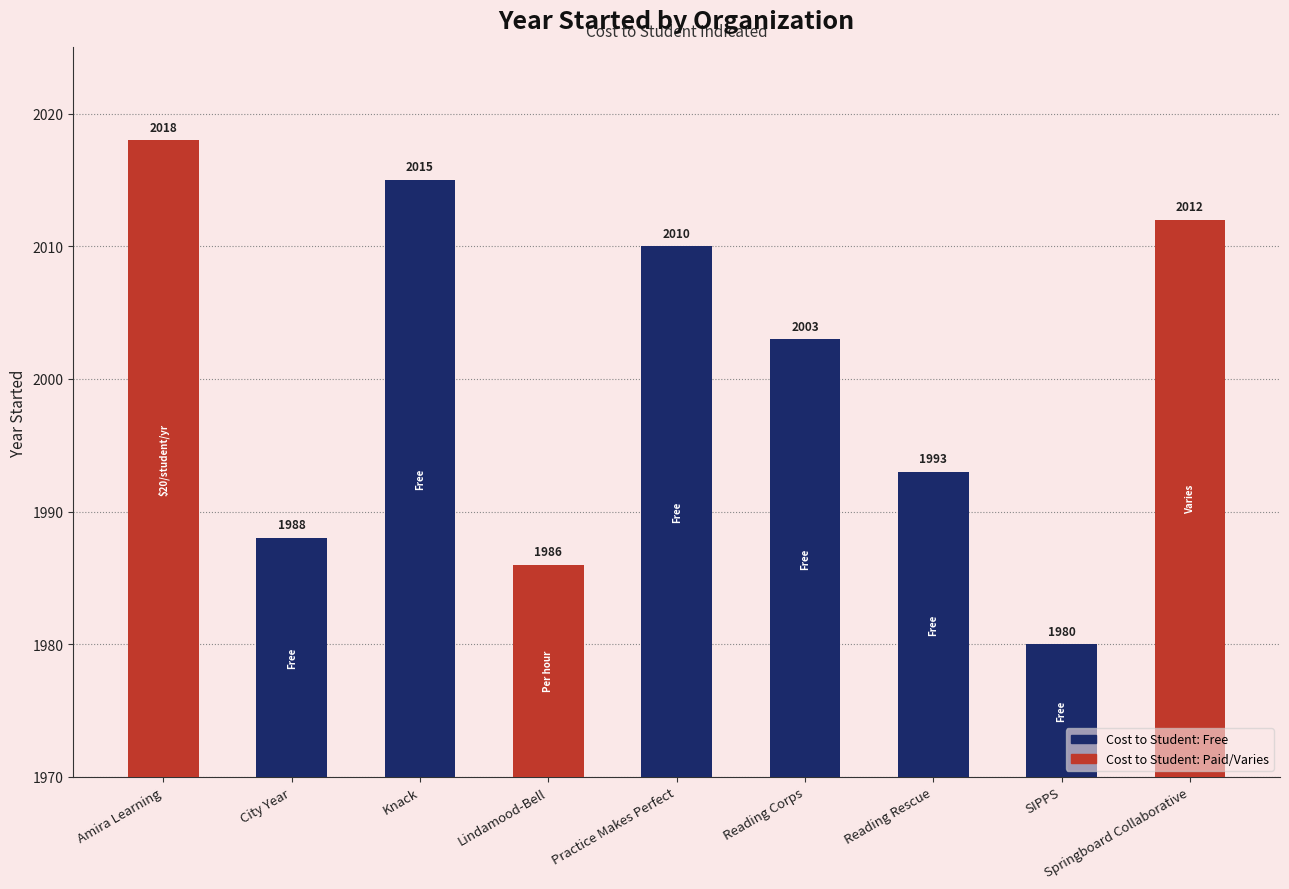

List the labels in order of value, smallest first.

SIPPS, Lindamood-Bell, City Year, Reading Rescue, Reading Corps, Practice Makes Perfect, Springboard Collaborative, Knack, Amira Learning